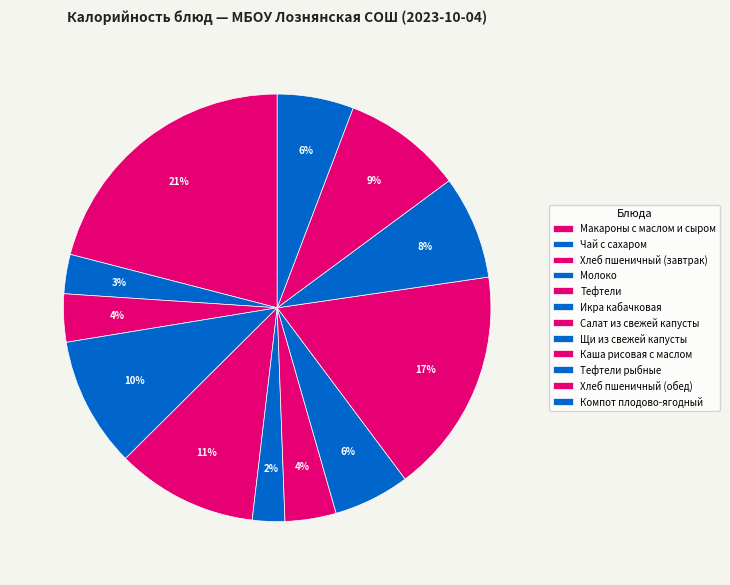

How many segments does this pie chart have?

12